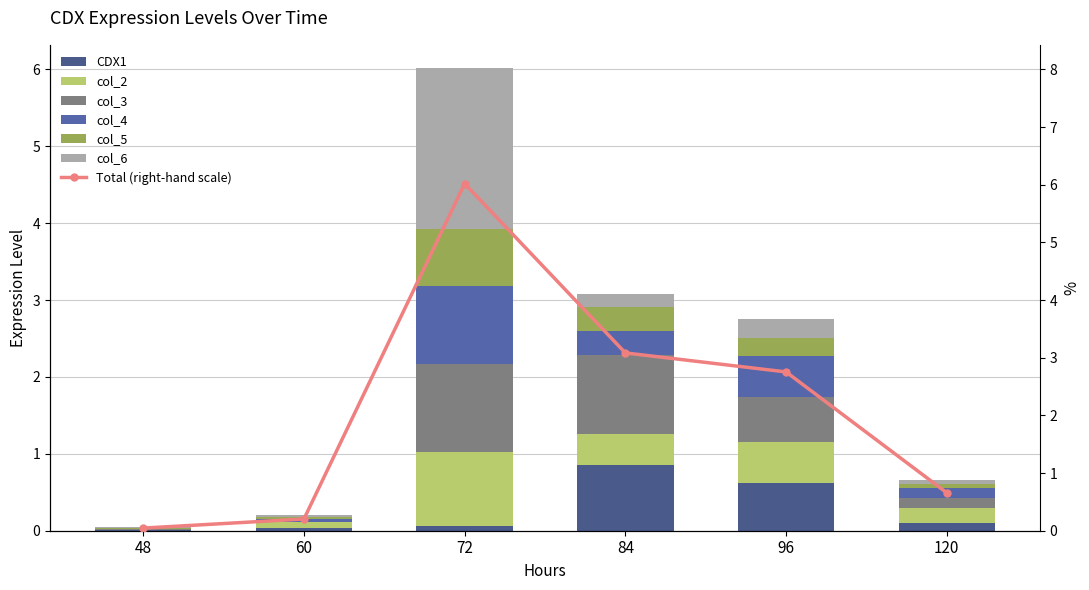

True or false: CDX1 has a value of 1.2 at 84.

False